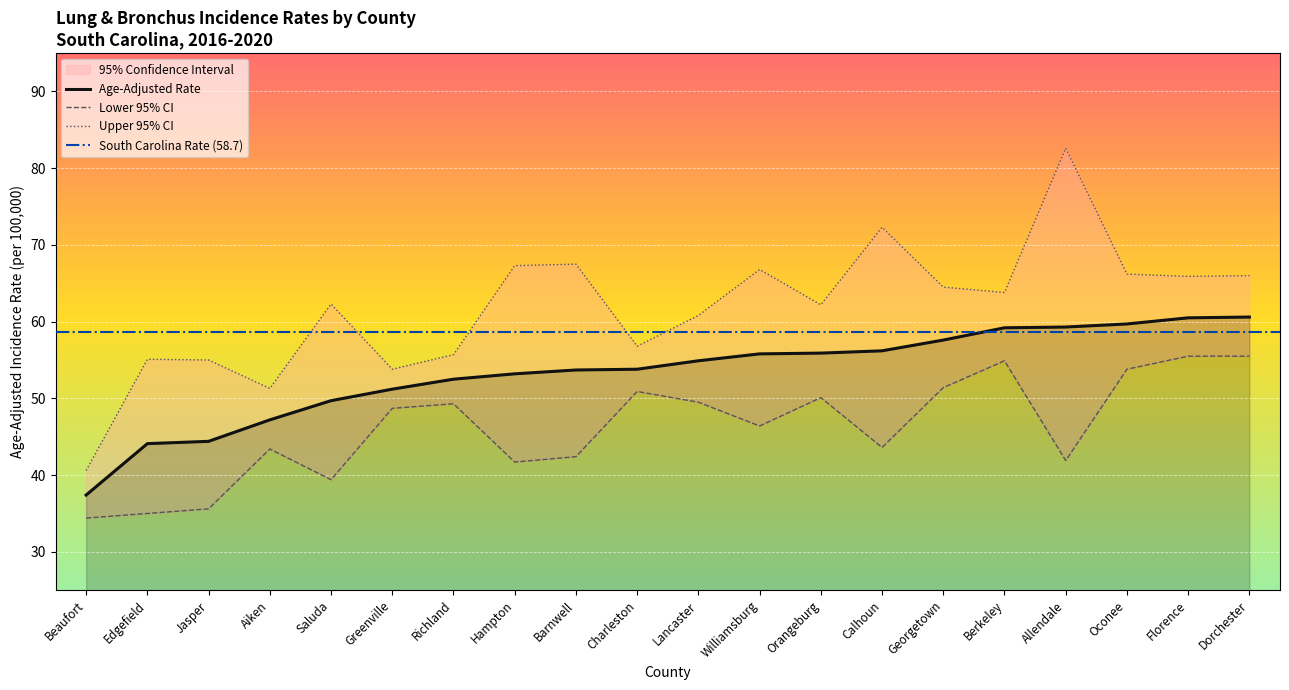

What is the maximum value for Age-Adjusted Rate?

60.6